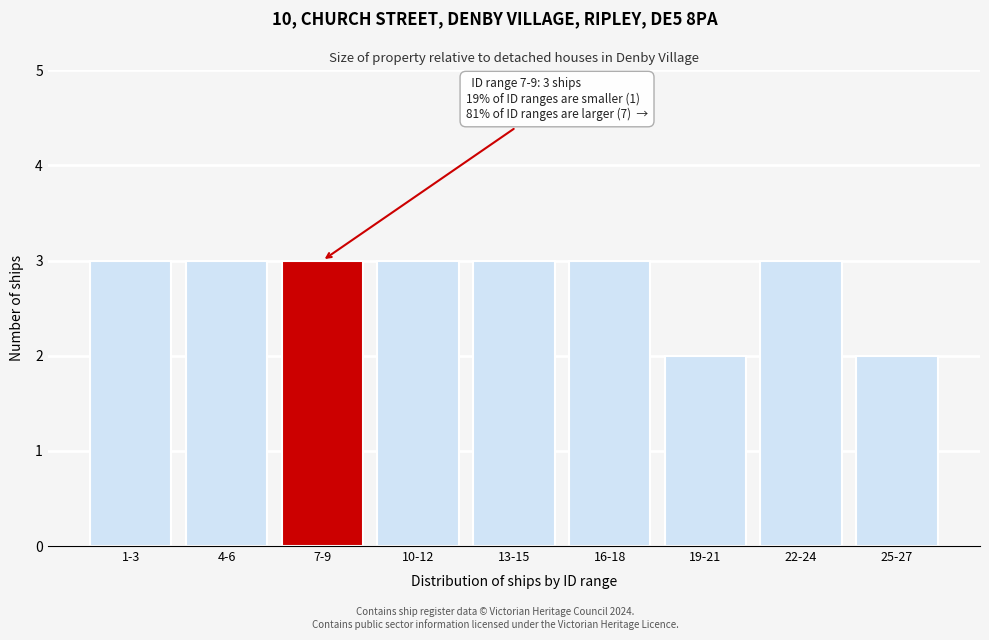

Reading left to right, extract all data points from this chart.

1-3=3	4-6=3	7-9=3	10-12=3	13-15=3	16-18=3	19-21=2	22-24=3	25-27=2